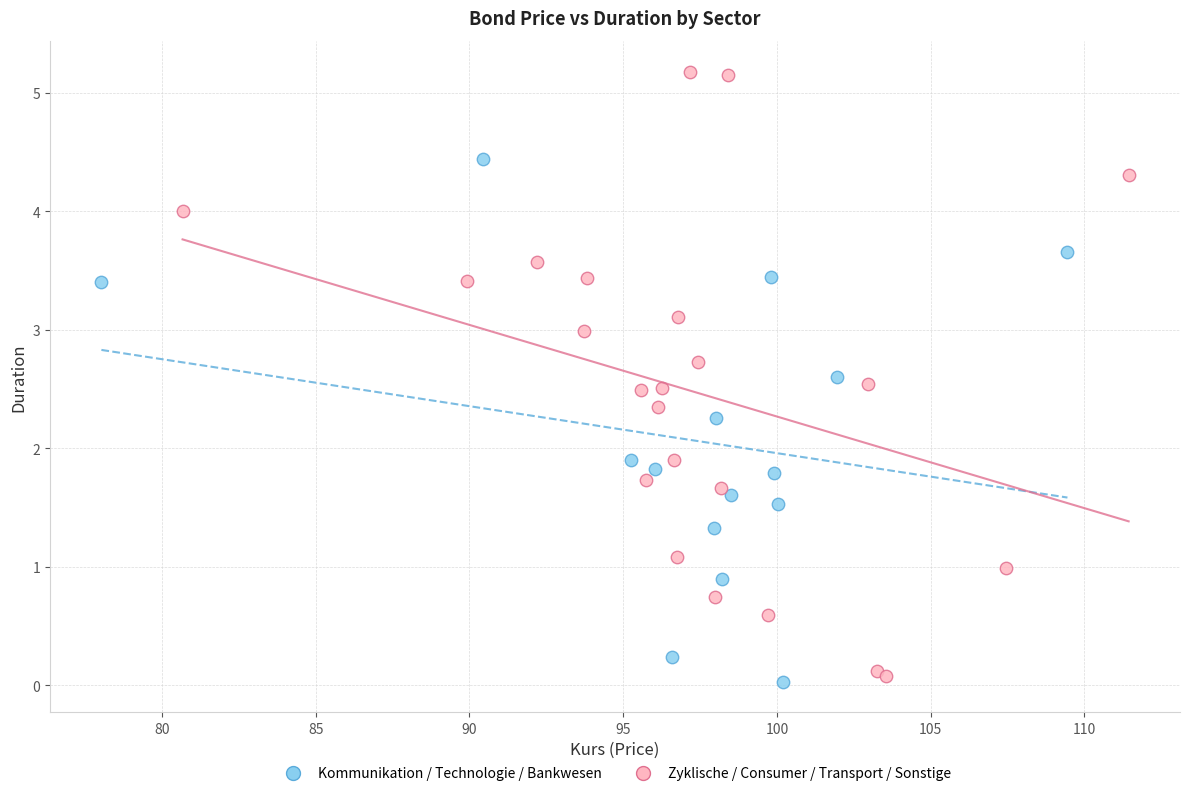

Which series has the largest Y range (max minus min)?

Zyklische / Consumer / Transport / Sonstige